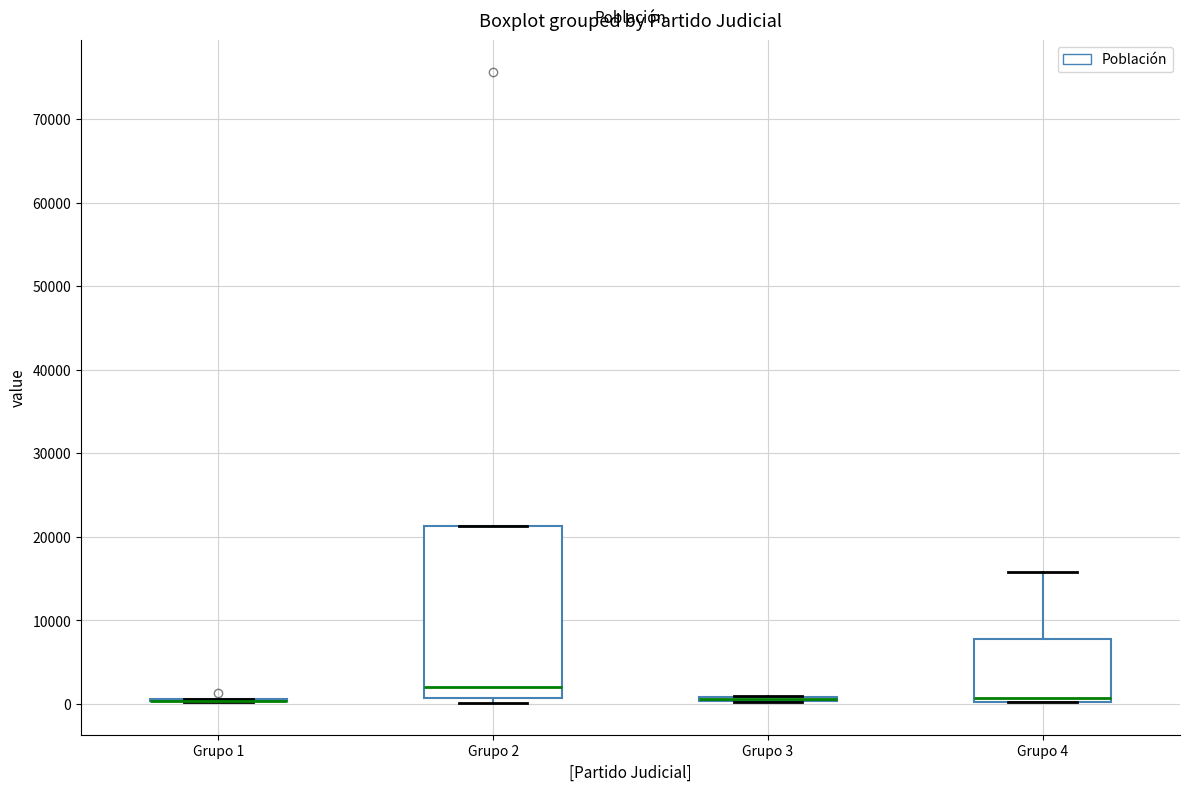

Which box is the tallest, from its lower edge to its upper edge?

Grupo 2